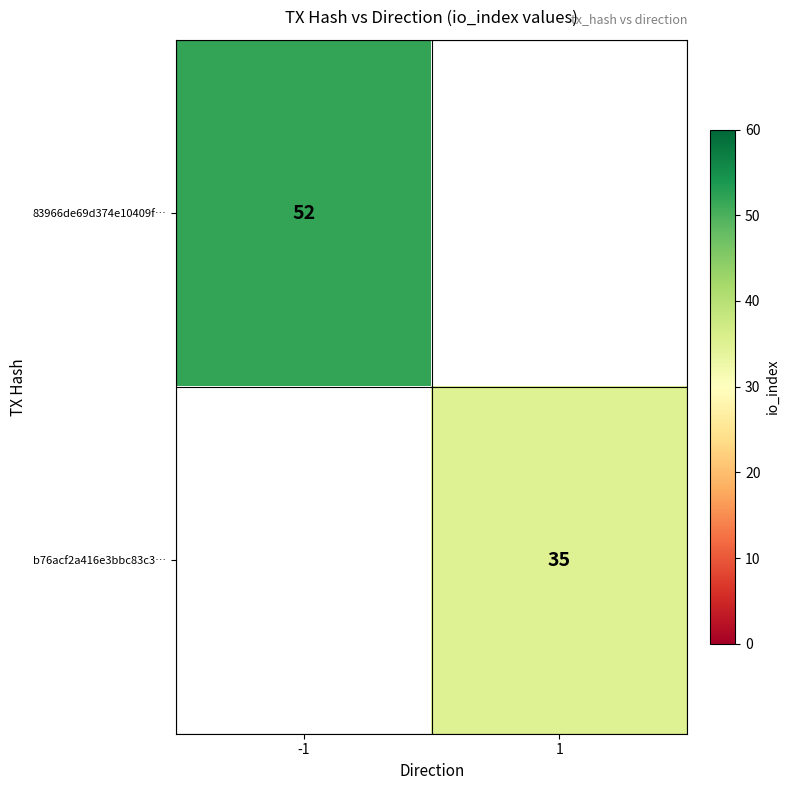

The 83966de69d374e10409f… series shows 52 at -1. True or false?

True